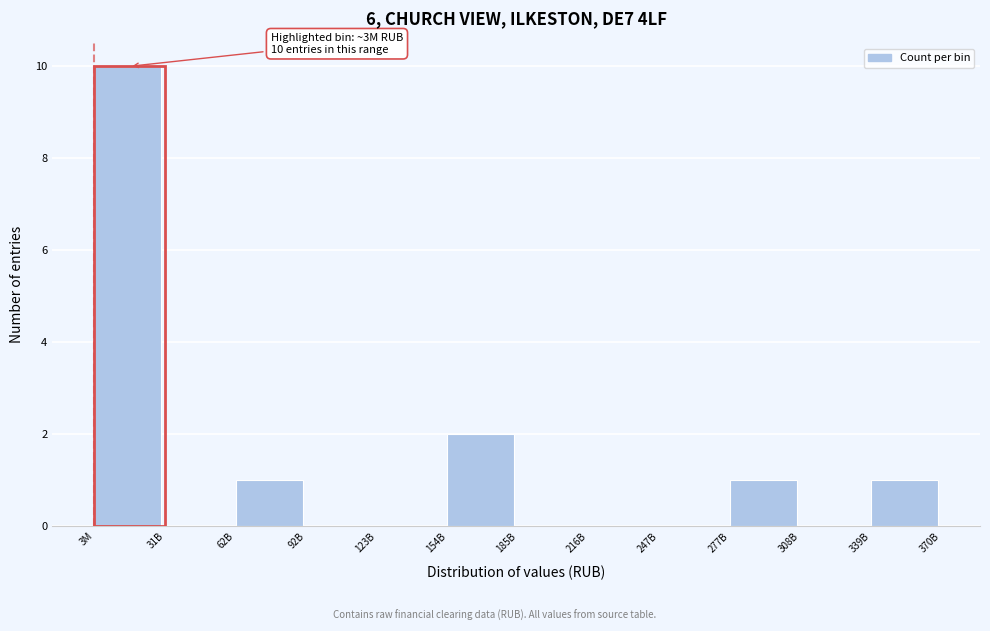

Reading left to right, extract all data points from this chart.

3M=10	31B=0	62B=1	92B=0	123B=0	154B=2	185B=0	216B=0	247B=0	277B=1	308B=0	339B=1